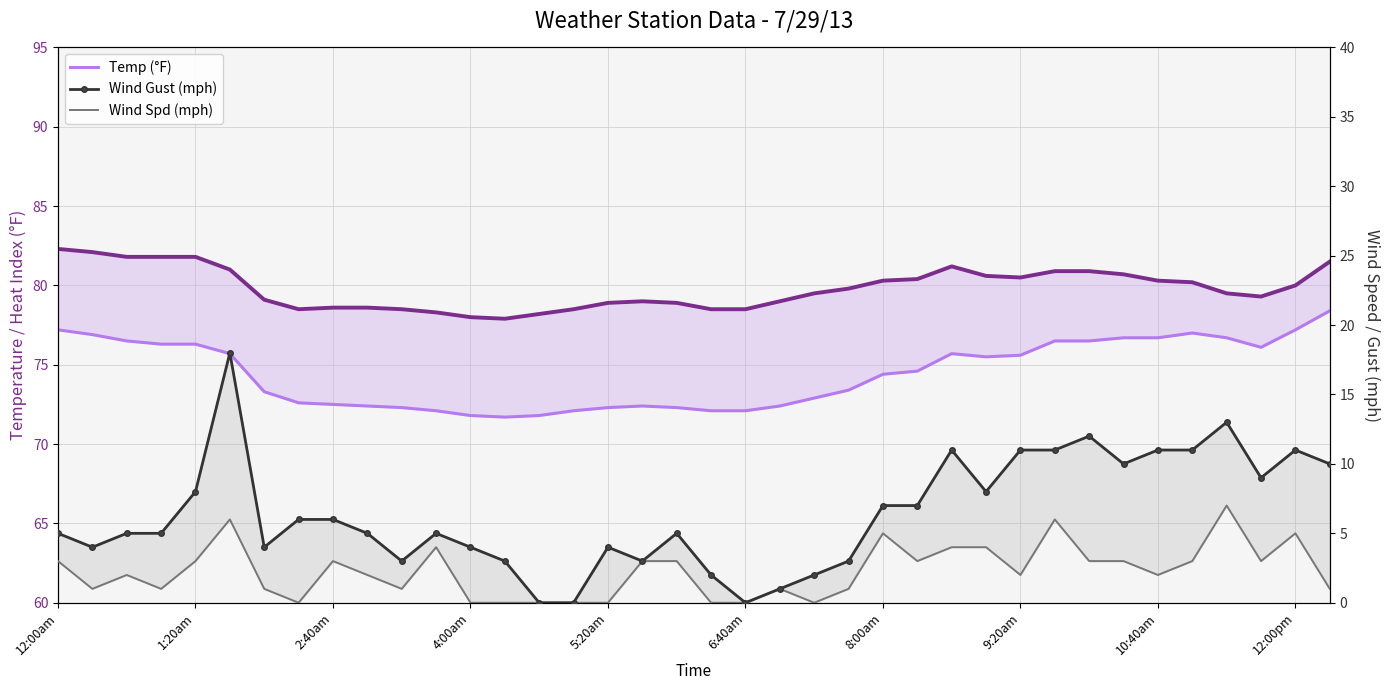

What is the difference between the maximum and second lowest values in the Temp (°F) series?

6.6